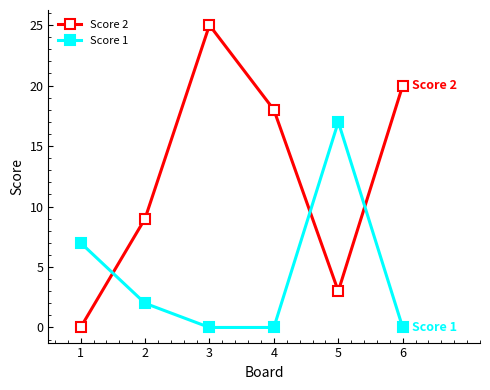

Is this an area chart (filled region under the line)?

No